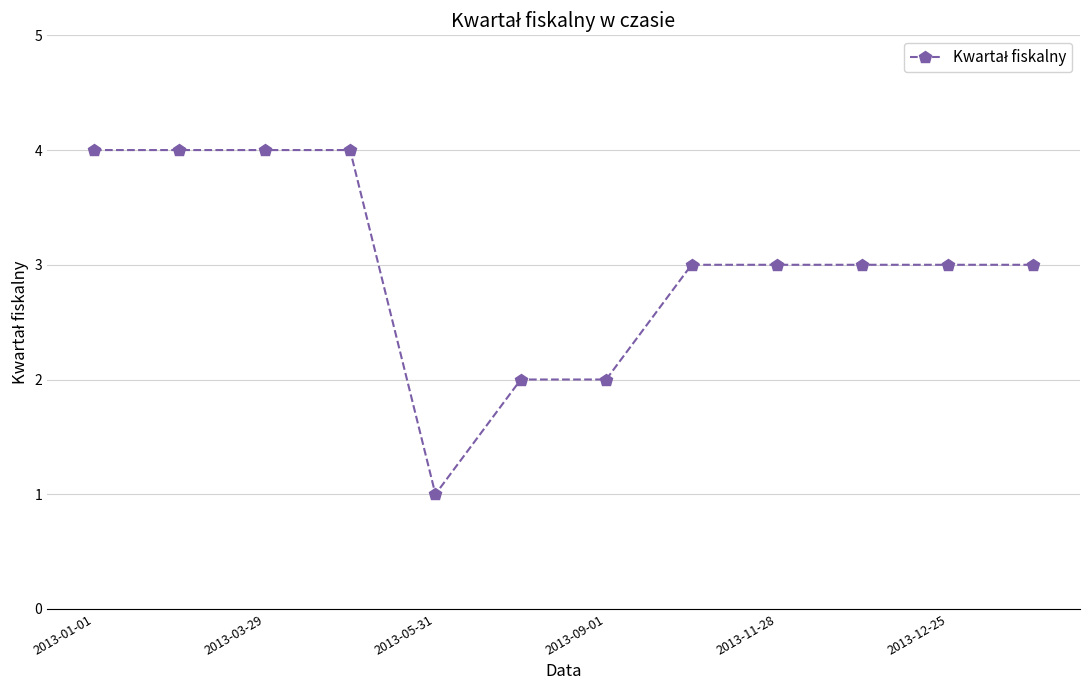

What is the maximum value shown in the chart?

4